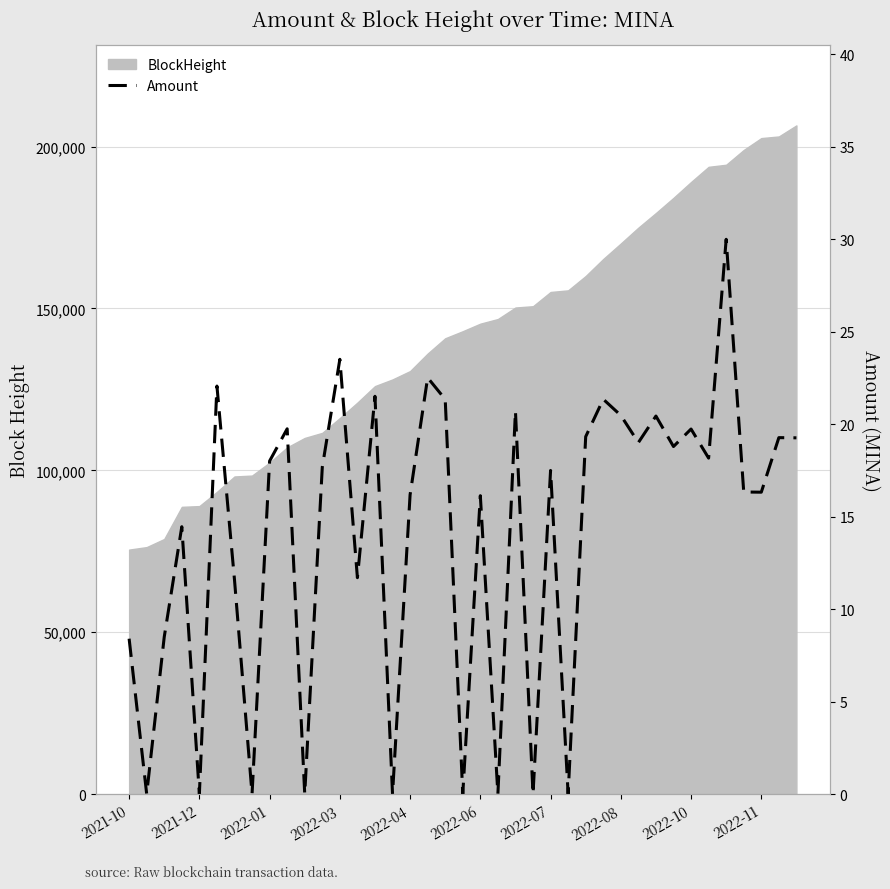

The value at 2022-10 is 33.8. True or false?

False